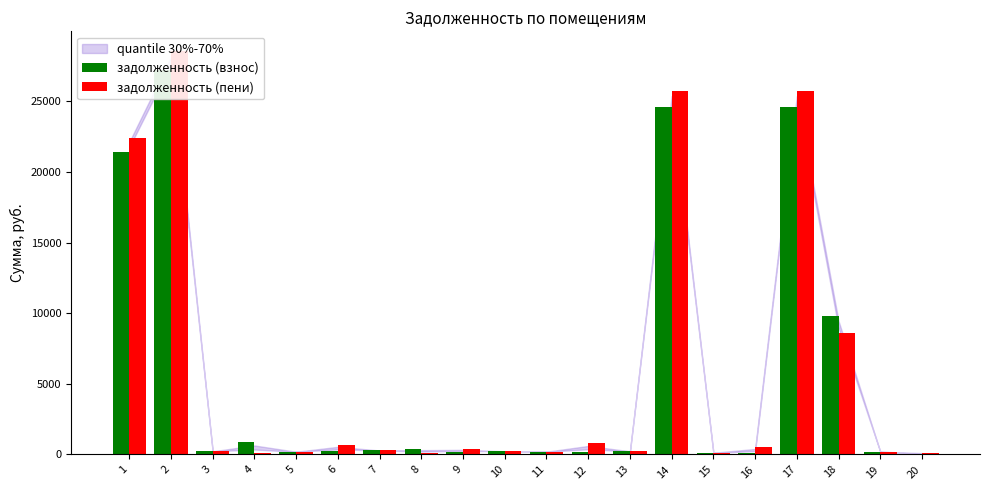

How many values in задолженность (взнос) are above zero?

19